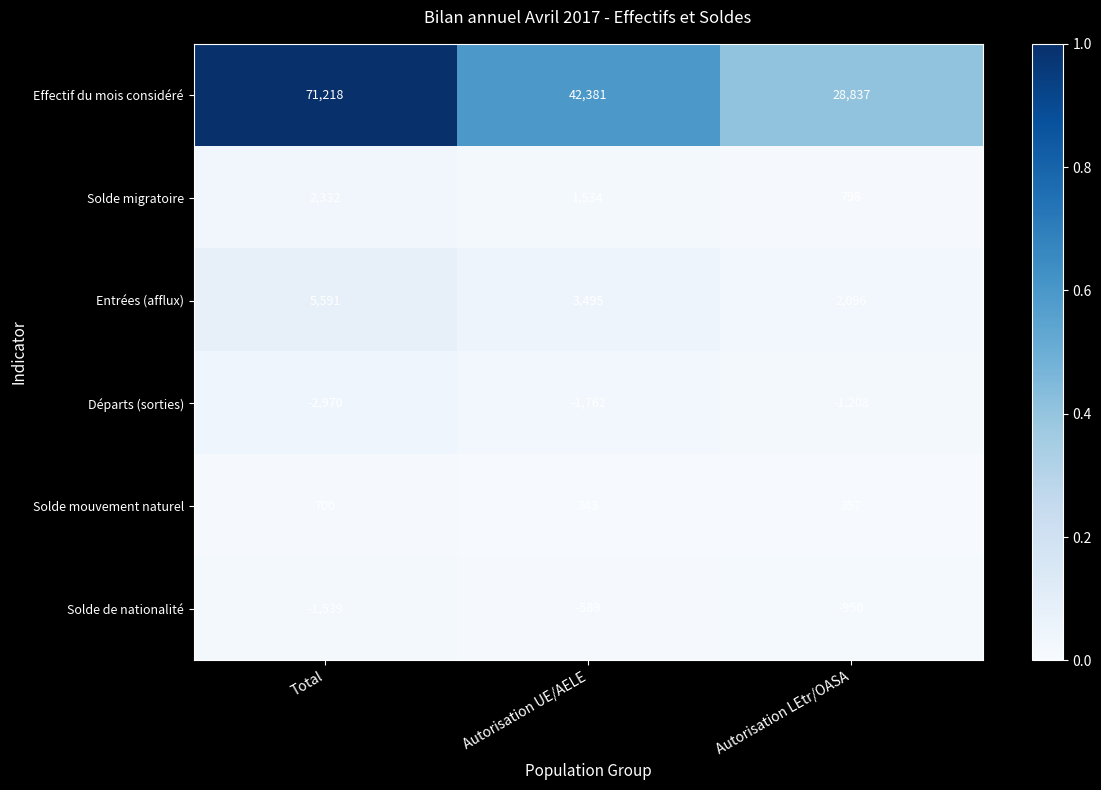

Which series has the largest range (max minus min)?

Effectif du mois considéré